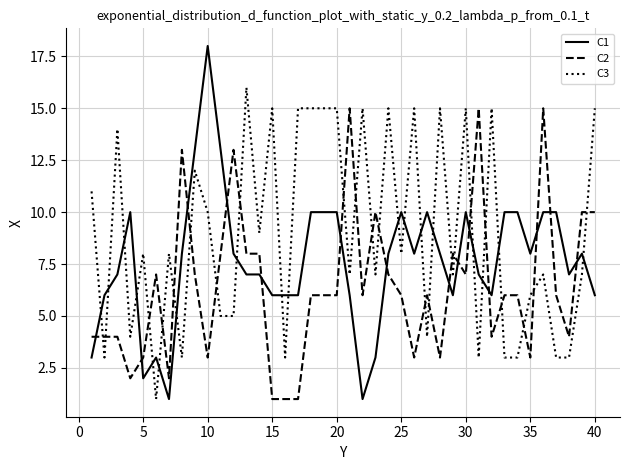

What is the difference between the second highest and second lowest values in the C1 series?

12